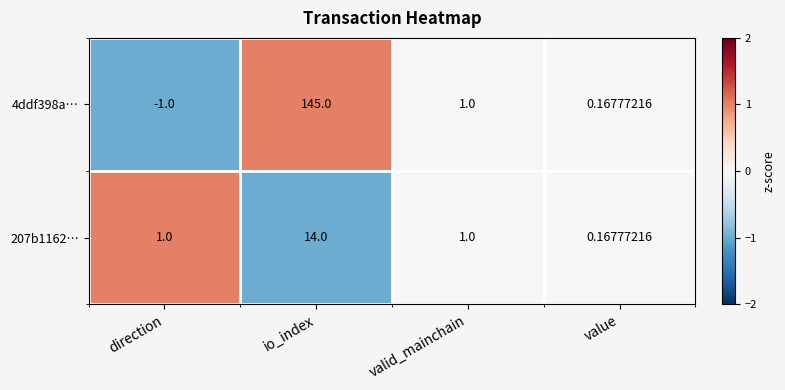

List the series in order of their peak value, highest first.

4ddf398a…, 207b1162…